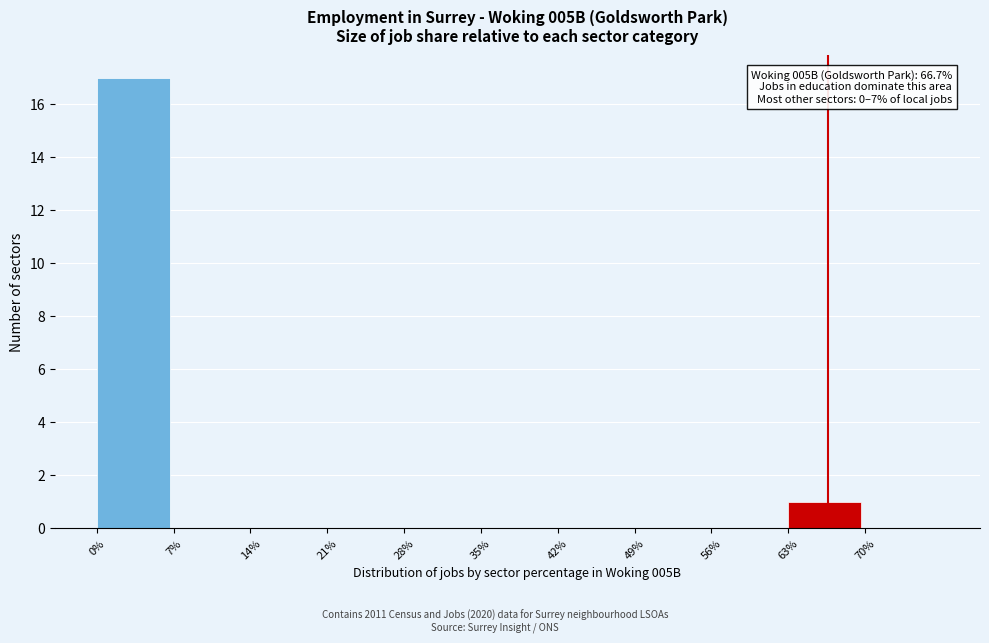

Over which range of the x-axis is the bar tallest?

0 to 7